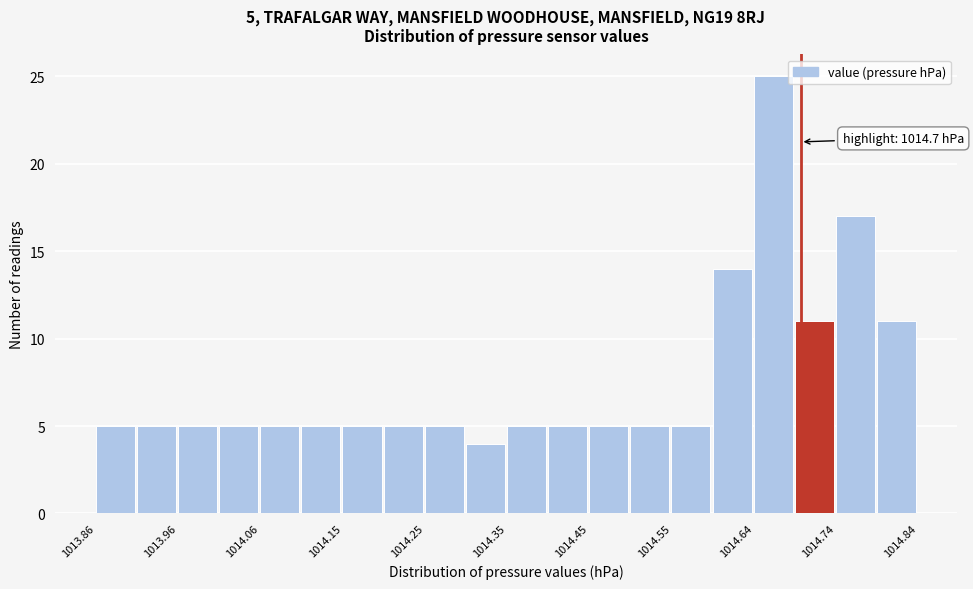

Over which range of the x-axis is the bar tallest?

1014.644 to 1014.693